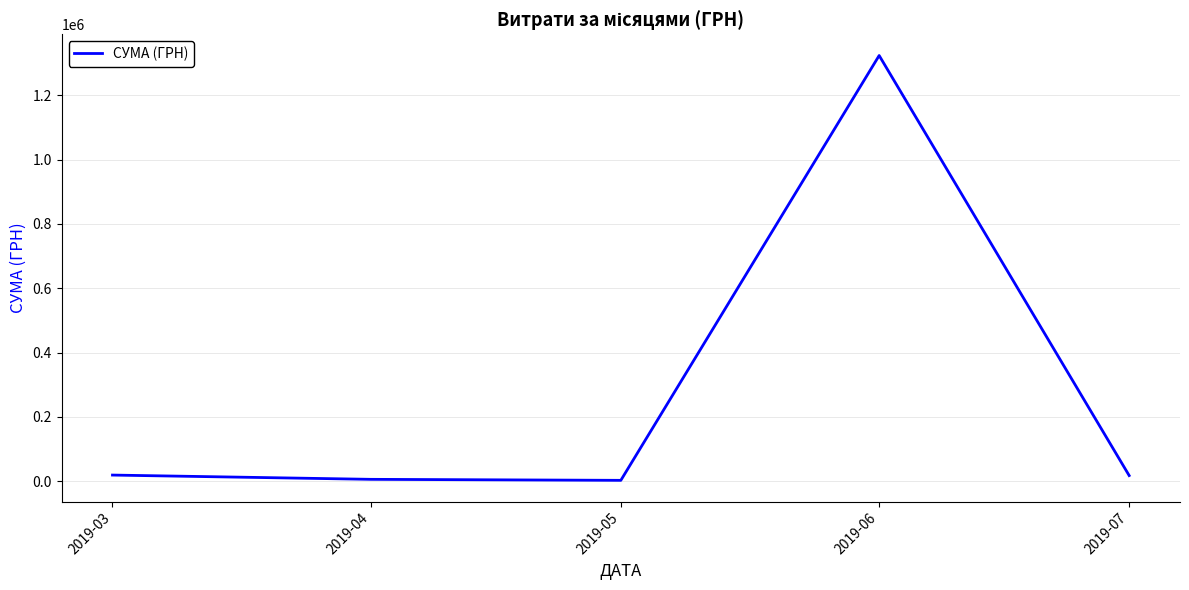

What is the greatest value displayed?

1324260.9